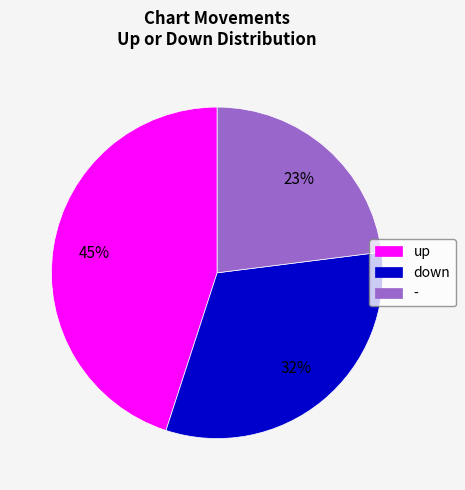

True or false: - accounts for 23% of the total.

True